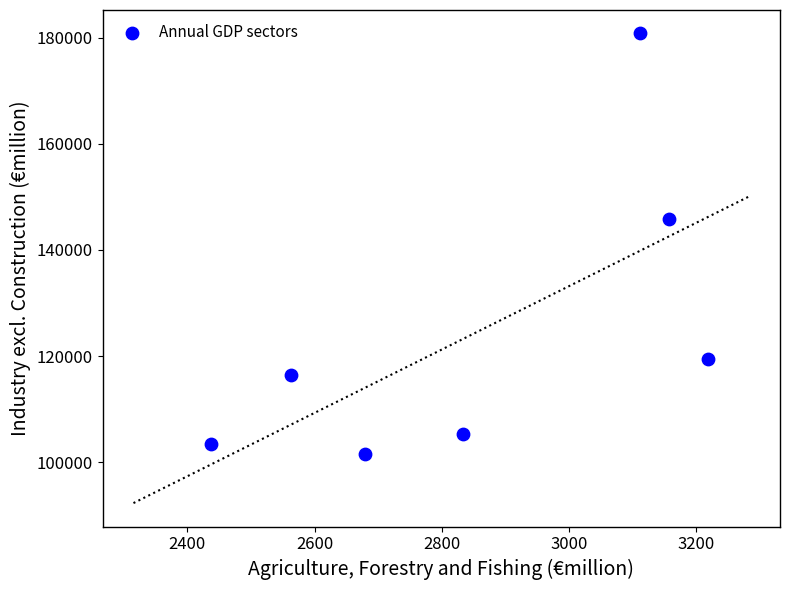

What Y value in the scatter plot is closest to 141159?

145779.7